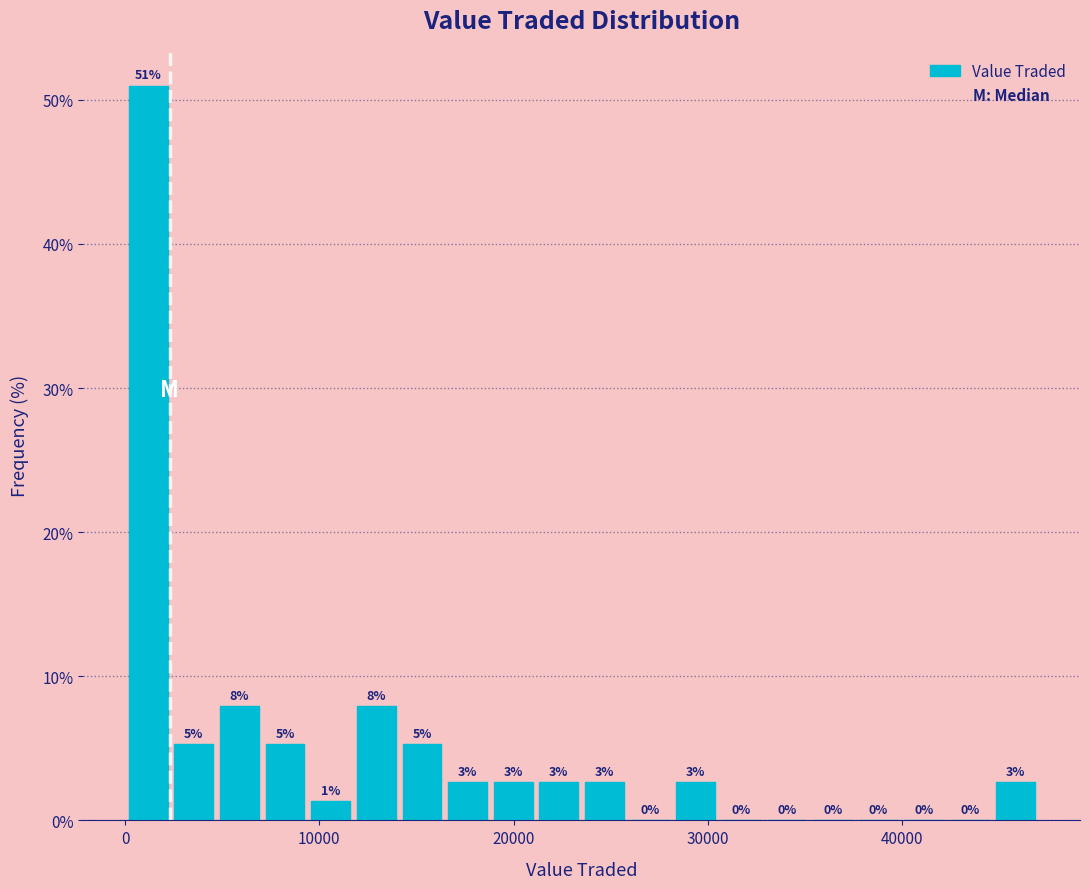

Around what value on the x-axis is the tallest bar? Give the approximate position of its centre, as read against the axis.

1000